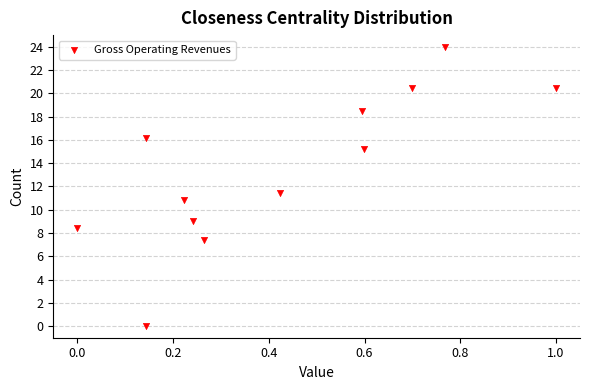

What Y value in the scatter plot is closest to 12?

11.4